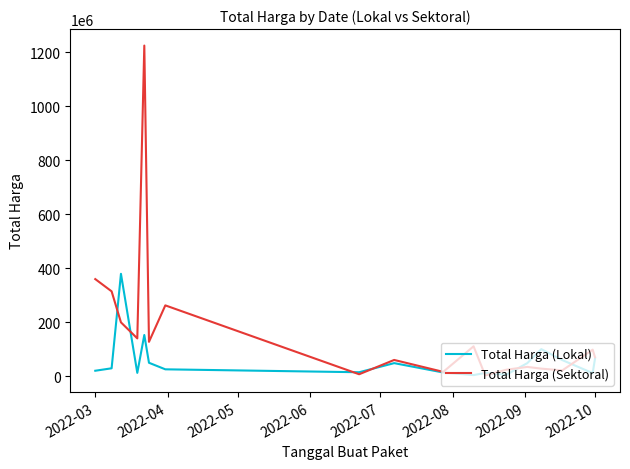

Which series has the largest total across all categories?

Total Harga (Sektoral)